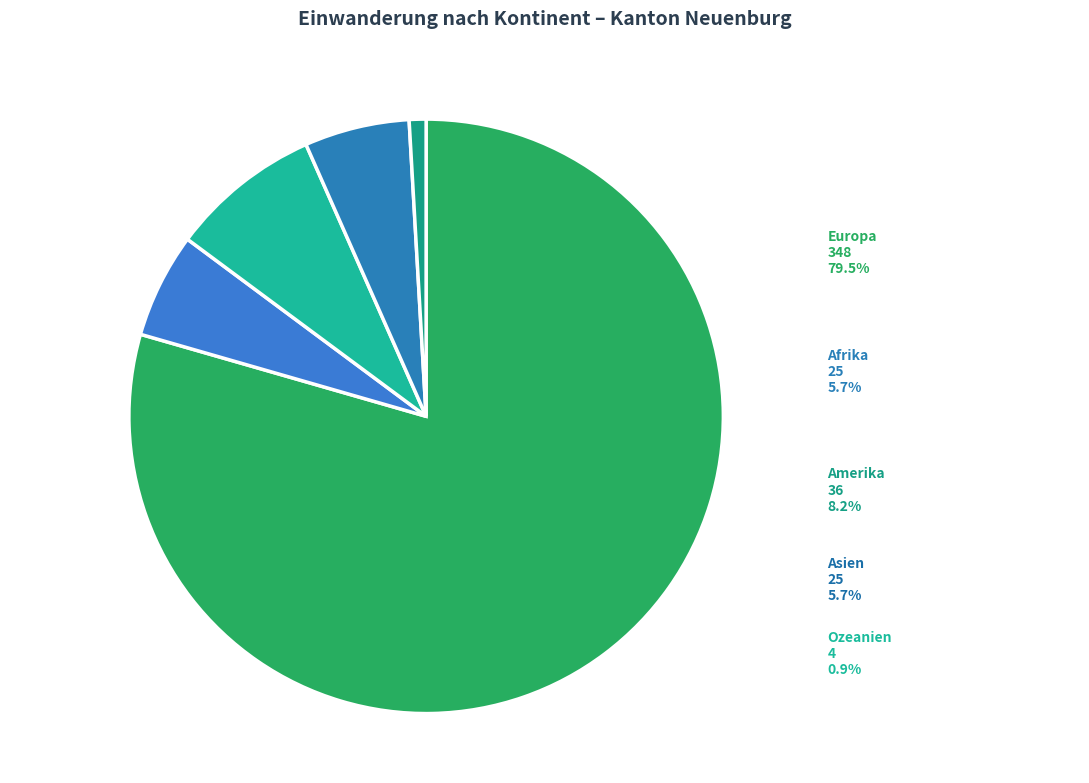

To the nearest percent, what percentage of the pie is Asien?

6%